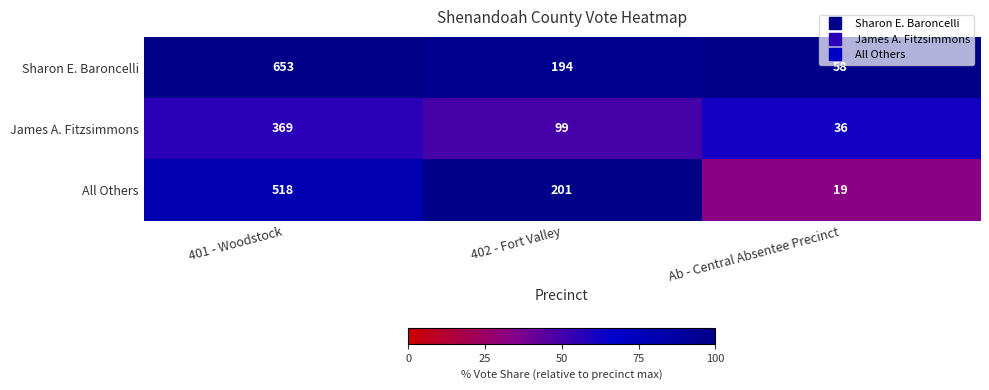

How many categories are shown in the chart?

3